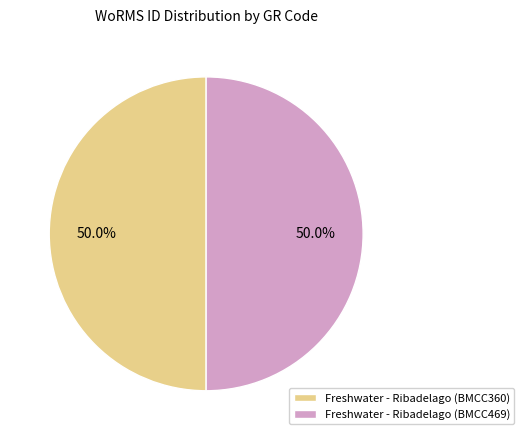

What is the total percentage of Freshwater - Ribadelago (BMCC469) and Freshwater - Ribadelago (BMCC360)?

100.0%